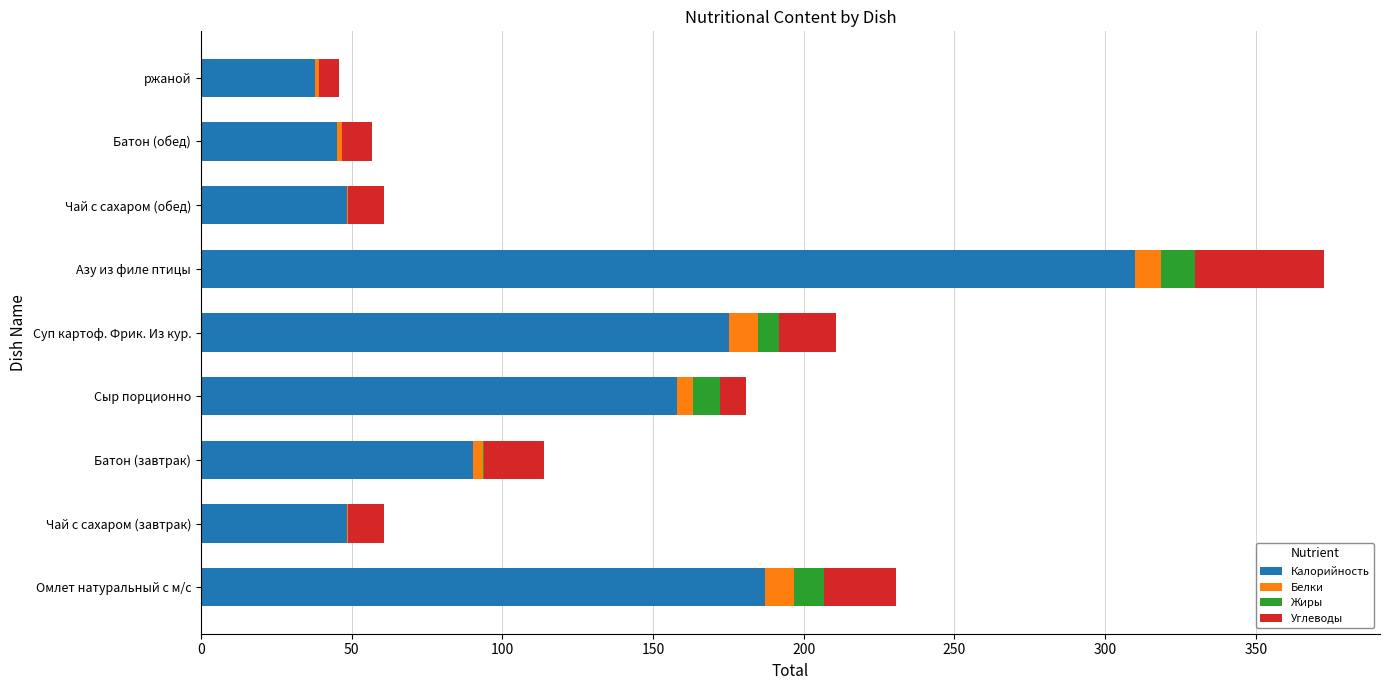

What is the total value across all series at Омлет натуральный с м/с?

230.7